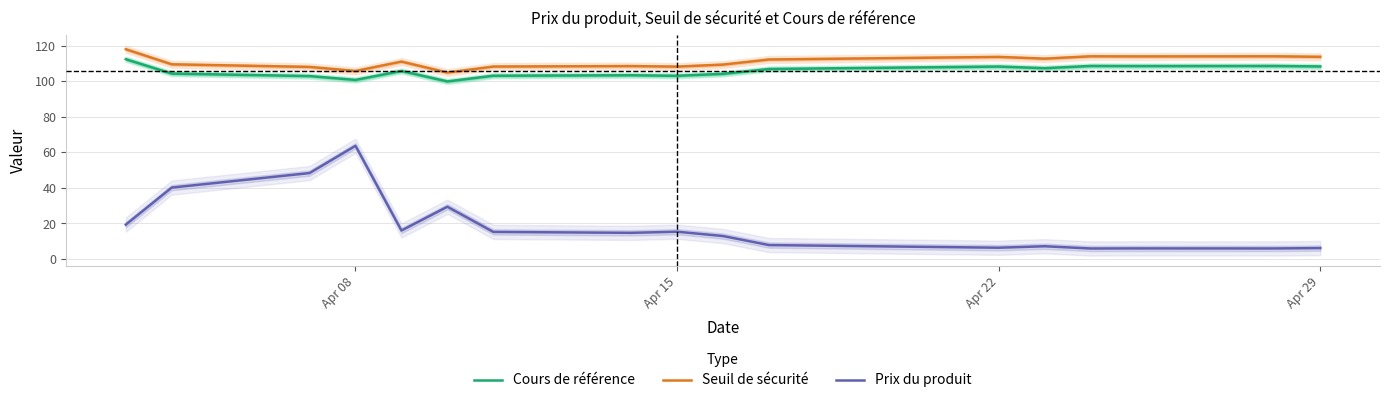

What is the lowest value of the Cours de référence series?

99.9